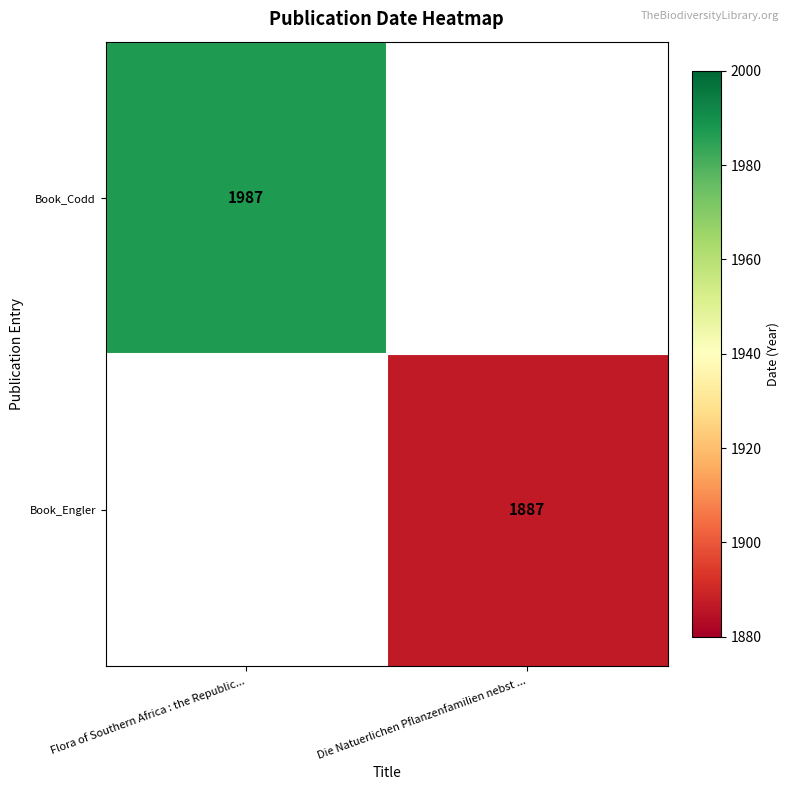

True or false: Book_Engler has a value of 1887 at Die Natuerlichen Pflanzenfamilien nebst ....

True